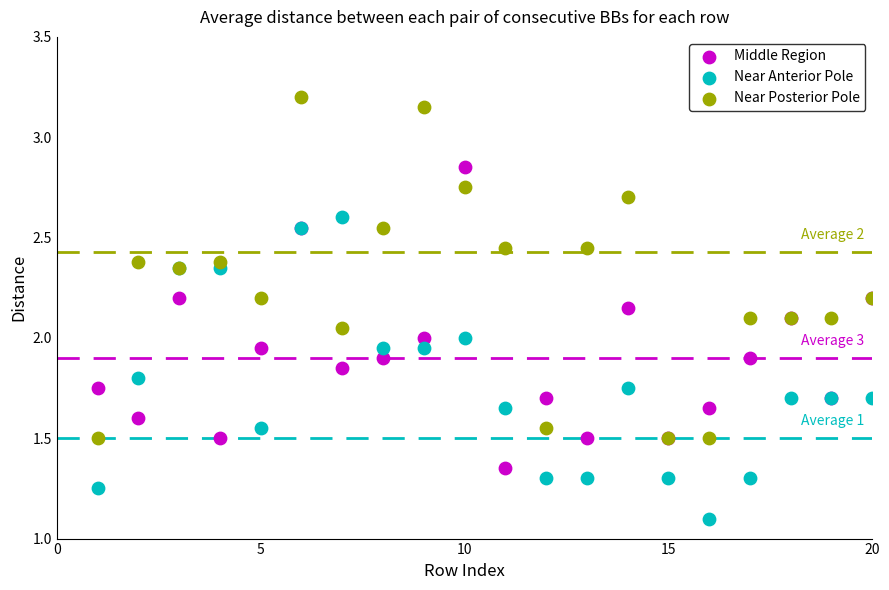

Which series contains the lowest Y value?

Near Anterior Pole